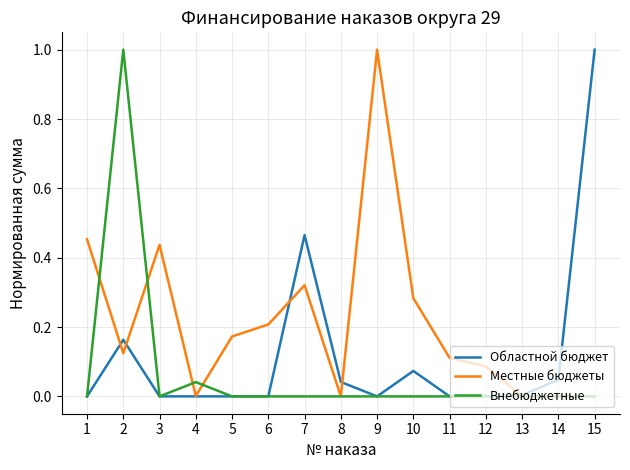

Is it true that Местные бюджеты equals 0.0 at 15?

True